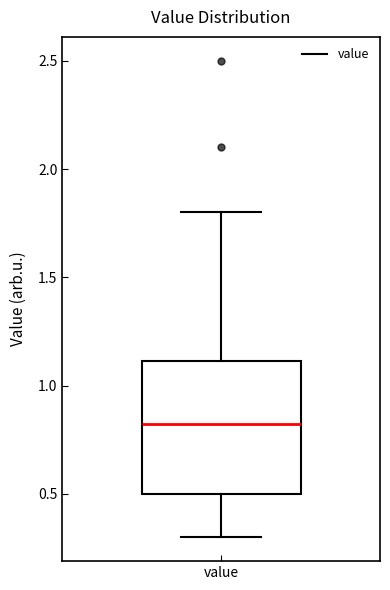

Transcribe this box plot: give where the median line is, the range the box spans, and where the two whiskers end, as read against the y-axis. The values are not printed on the chart, so give them approximately, as read against the axis.

median 0.85, box 0.50 to 1.10, whiskers 0.30 to 1.80